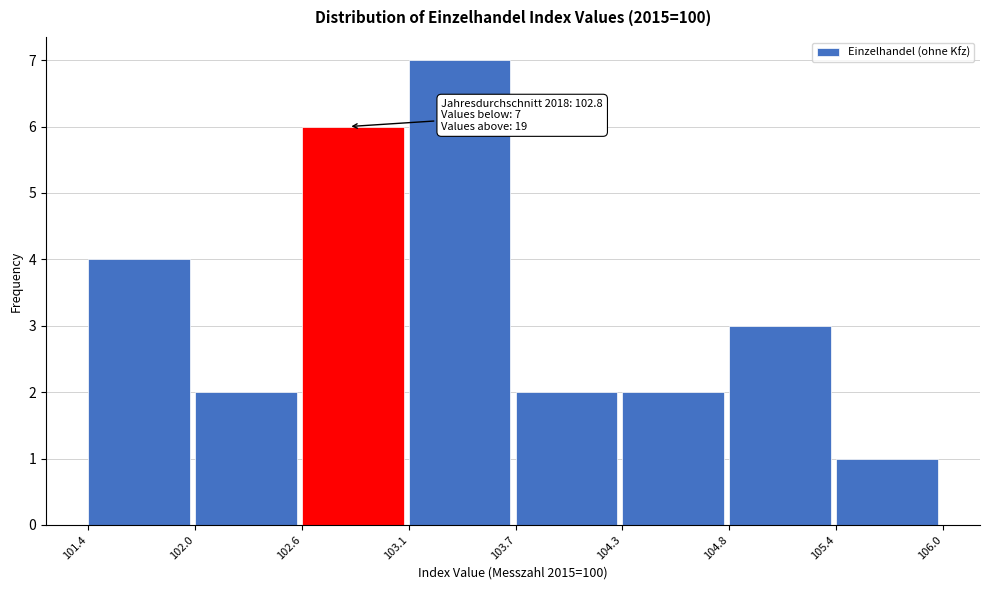

Which range on the x-axis has the tallest bar?

103.1 to 103.7